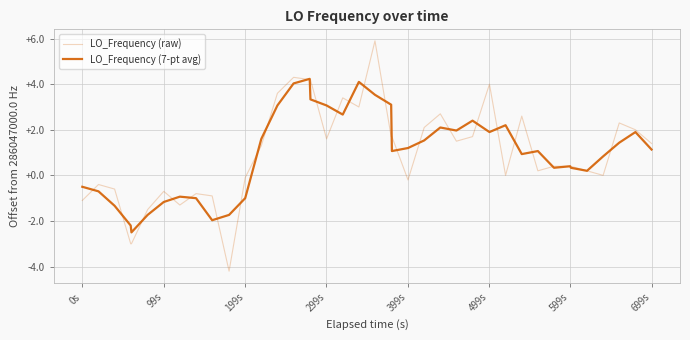

How many categories are shown in the chart?

40